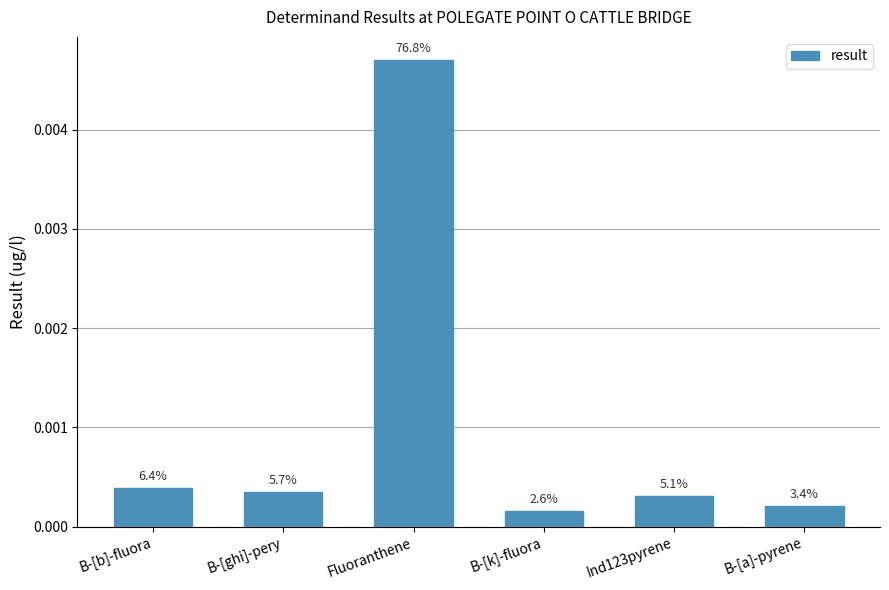

How many bars are there in total?

6